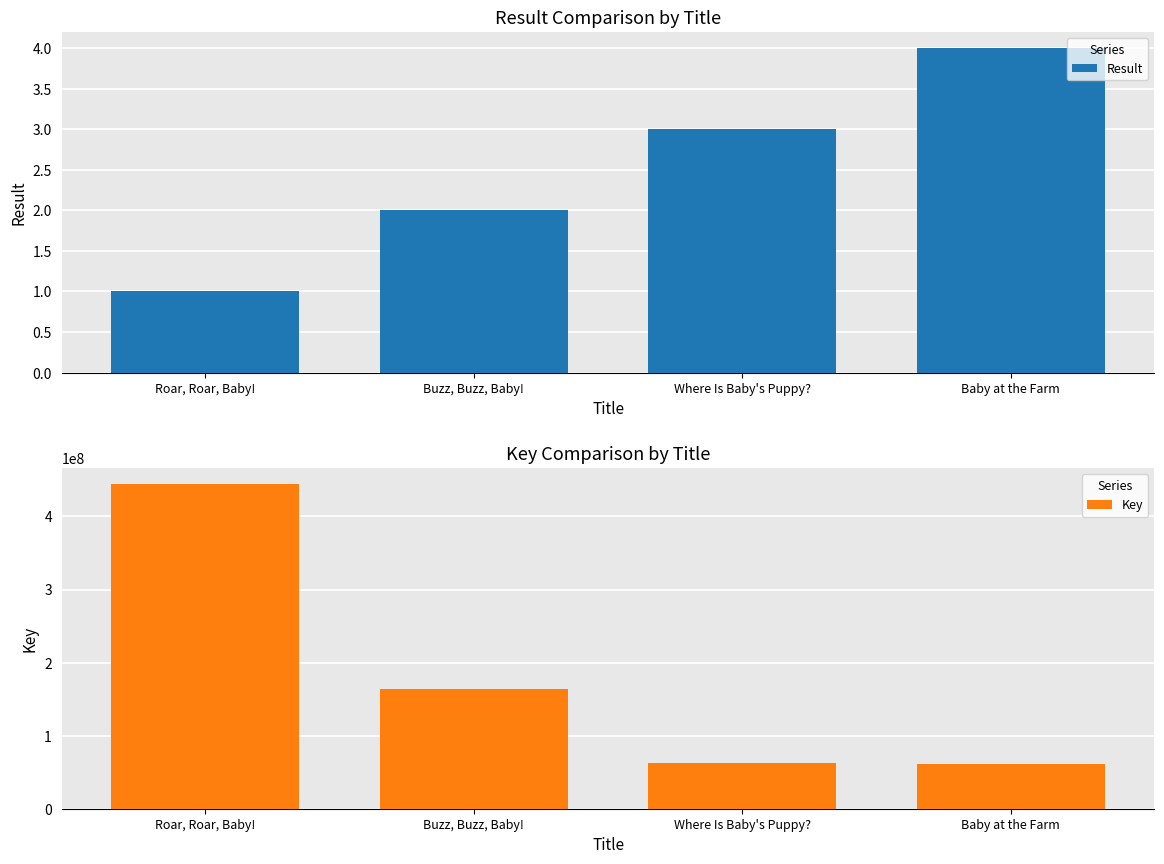

Between Buzz, Buzz, Baby! and Baby at the Farm, which is larger?

Baby at the Farm